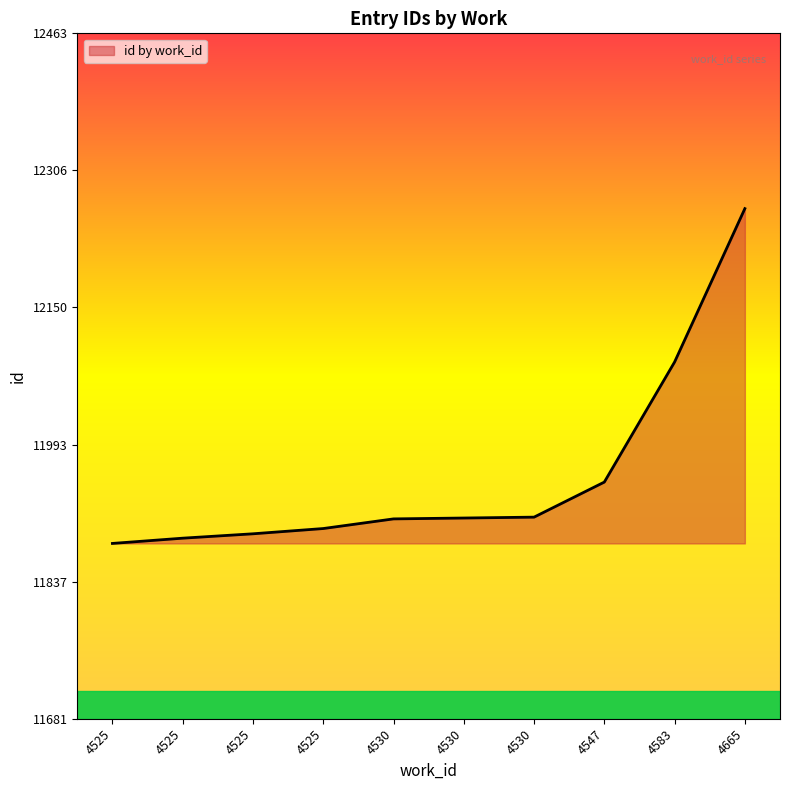

The chart shows a value of 3397 at 4530. True or false?

False